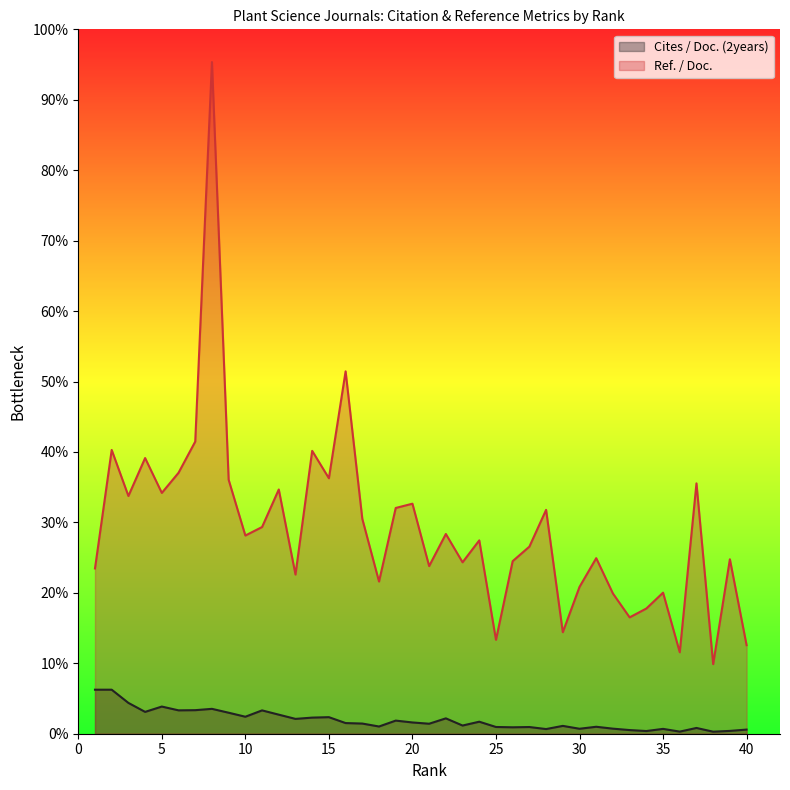

What is the sum of all Ref. / Doc. values?

1169.0